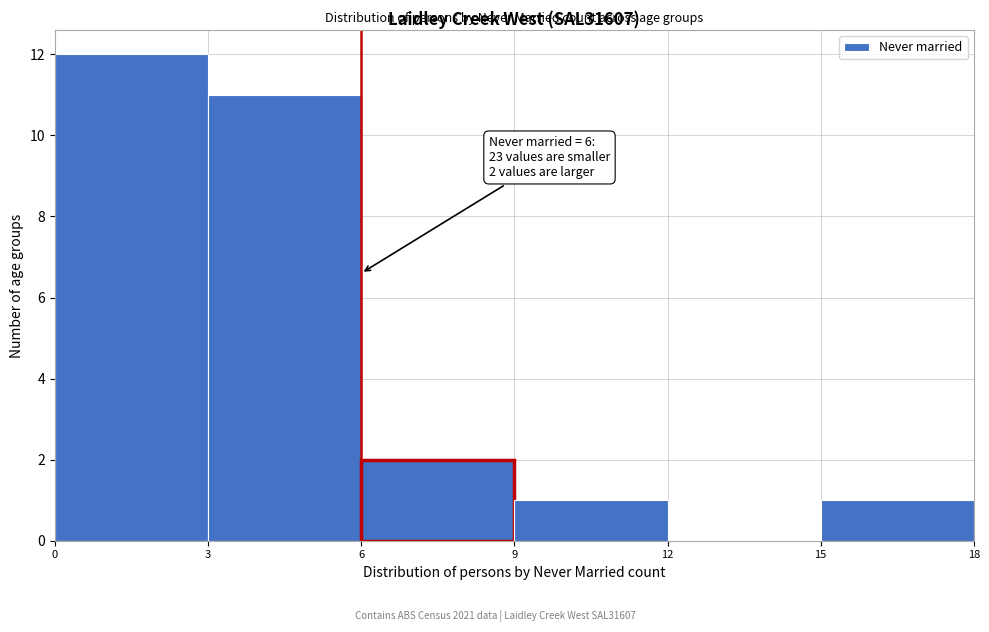

Over which range of the x-axis is the bar tallest?

0 to 3